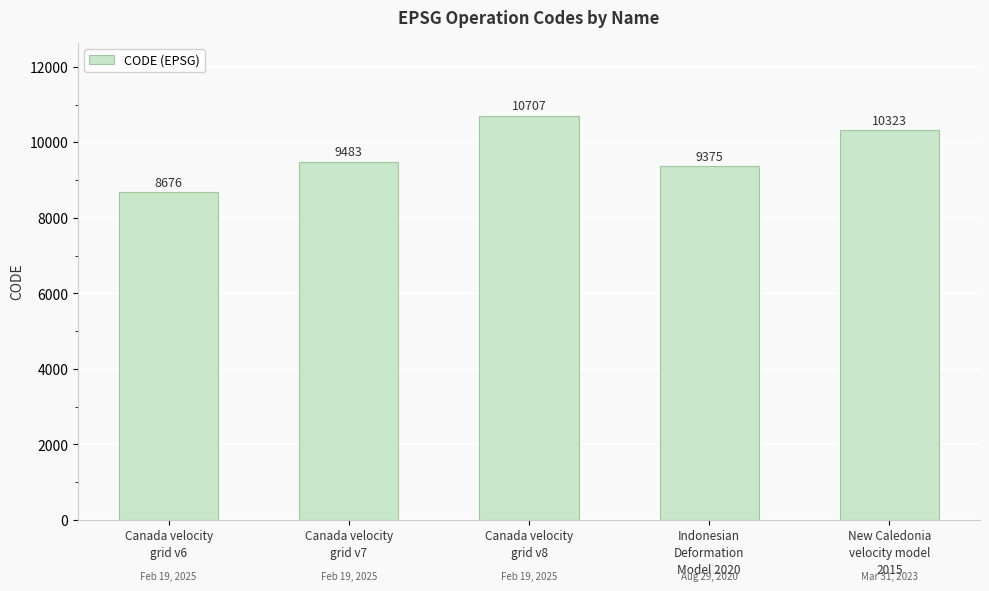

What is the value of the 3rd bar from the left?

10707